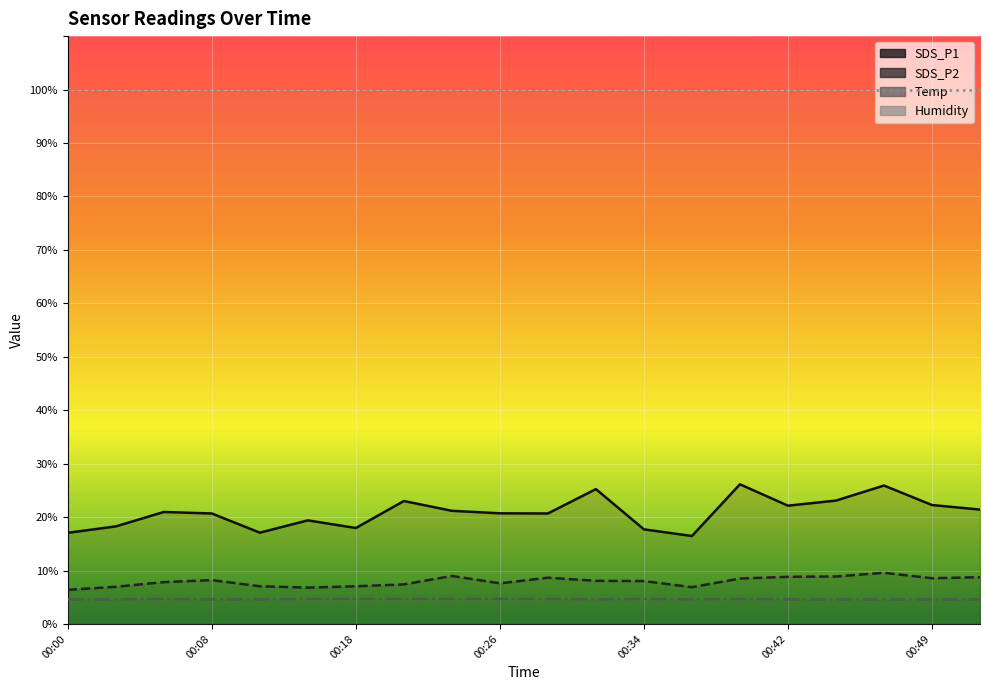

True or false: SDS_P2 has more than 0 points higher than both neighbors.

True